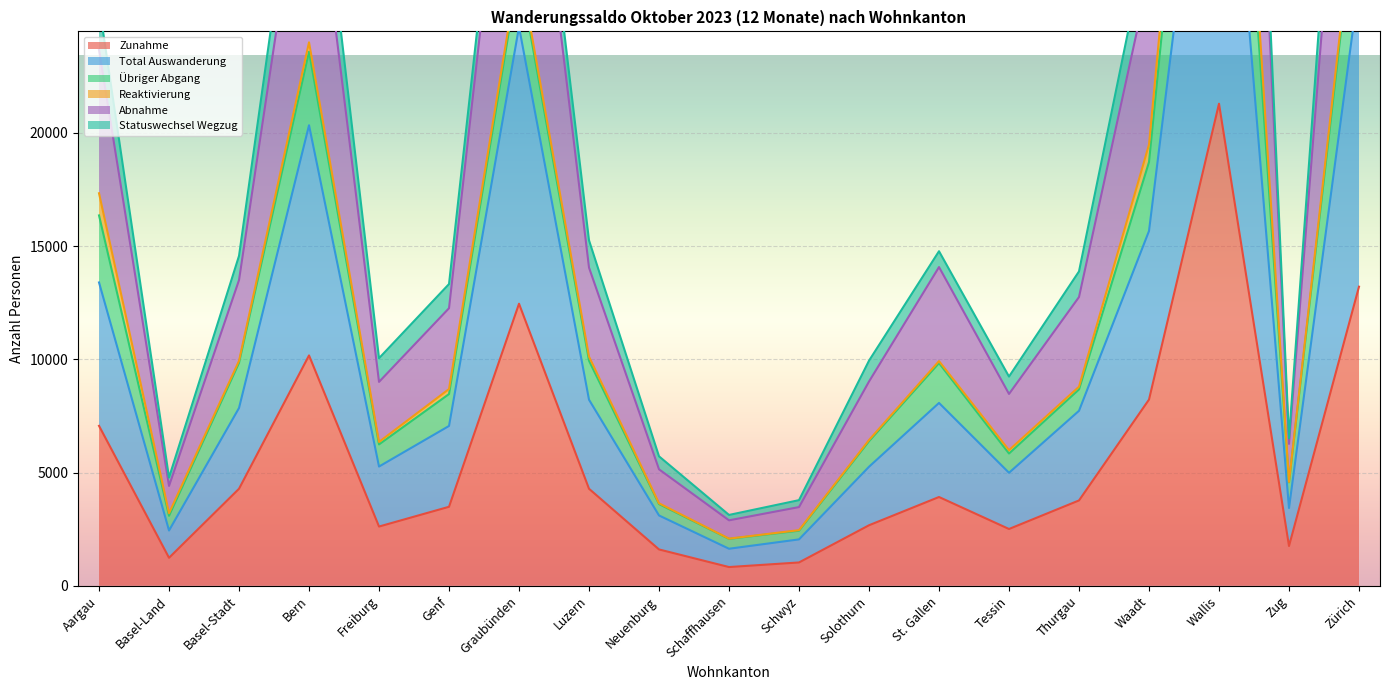

The Zunahme series shows 13210 at Zürich. True or false?

True